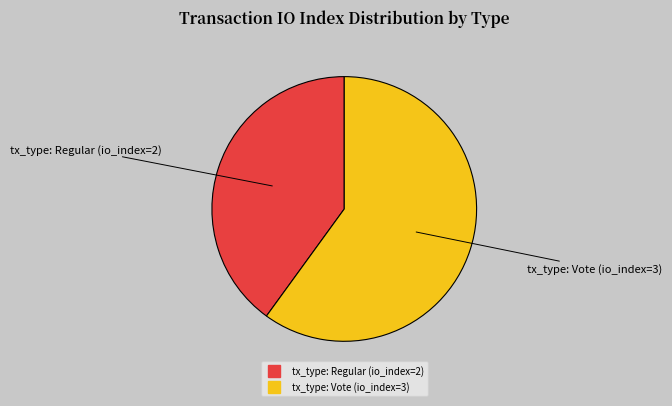

Which has a higher value, tx_type: Regular (io_index=2) or tx_type: Vote (io_index=3)?

tx_type: Vote (io_index=3)